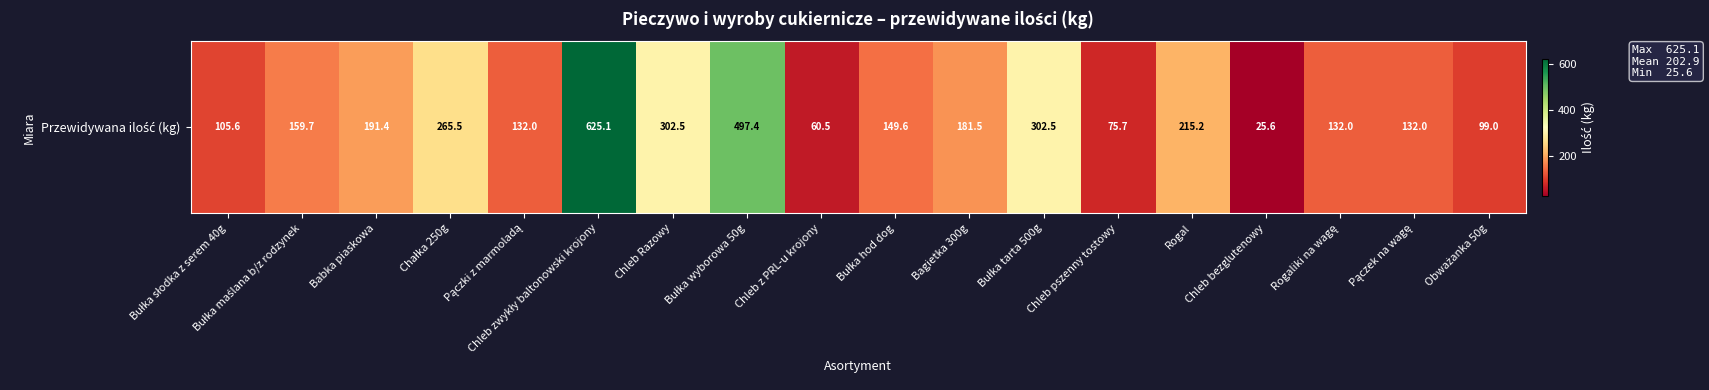

Reading left to right, transcribe all the data shown in this chart.

Bułka słodka z serem 40g=105.6	Bułka maślana b/z rodzynek=159.7	Babka piaskowa=191.4	Chałka 250g=265.5	Pączki z marmoladą=132.0	Chleb zwykły baltonowski krojony=625.1	Chleb Razowy=302.5	Bułka wyborowa 50g=497.4	Chleb z PRL-u krojony=60.5	Bułka hod dog=149.6	Bagietka 300g=181.5	Bułka tarta 500g=302.5	Chleb pszenny tostowy=75.7	Rogal=215.2	Chleb bezglutenowy=25.6	Rogaliki na wagę=132.0	Pączek na wagę=132.0	Obważanka 50g=99.0